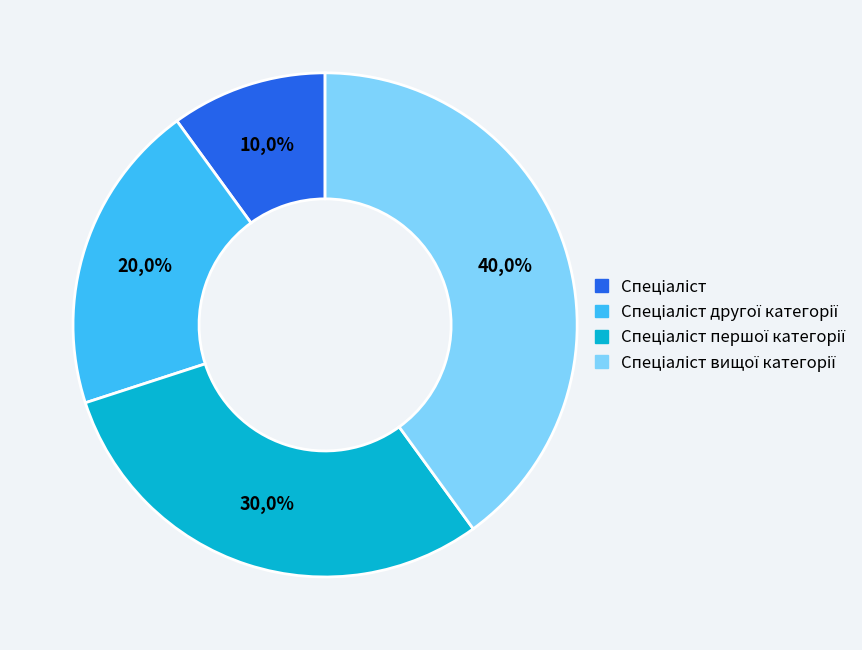

Combined, do Спеціаліст and Спеціаліст другої категорії account for over 50%?

No